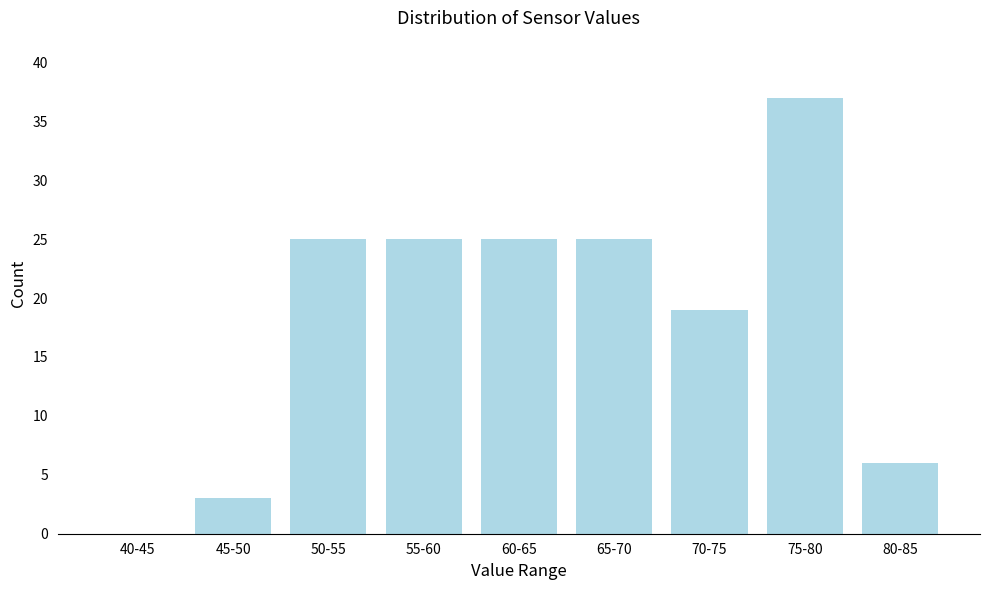

Reading left to right, list all the values displayed in this chart.

40-45=0	45-50=3	50-55=25	55-60=25	60-65=25	65-70=25	70-75=19	75-80=37	80-85=6